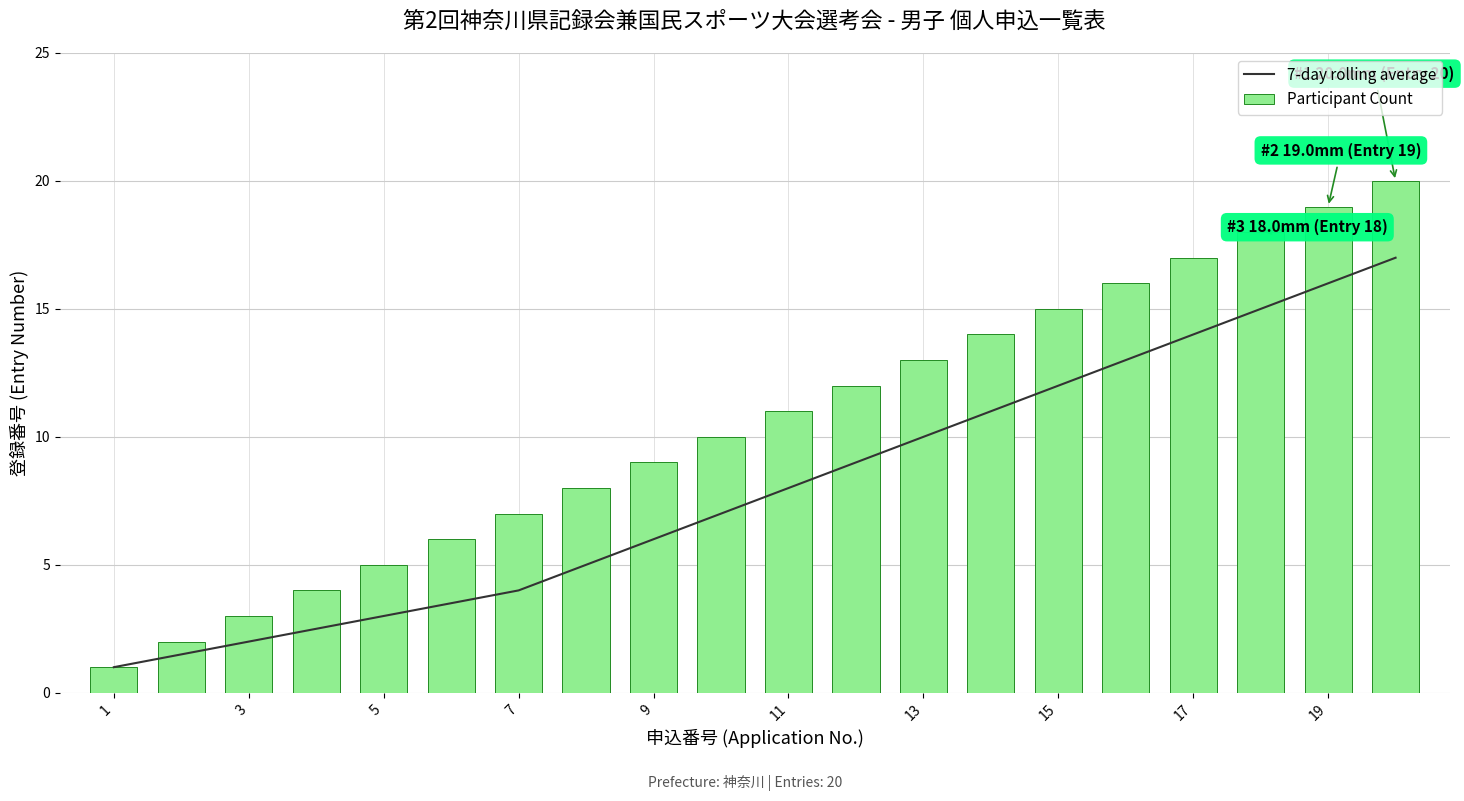

What are all the series names shown in the legend?

7-day rolling average, Participant Count